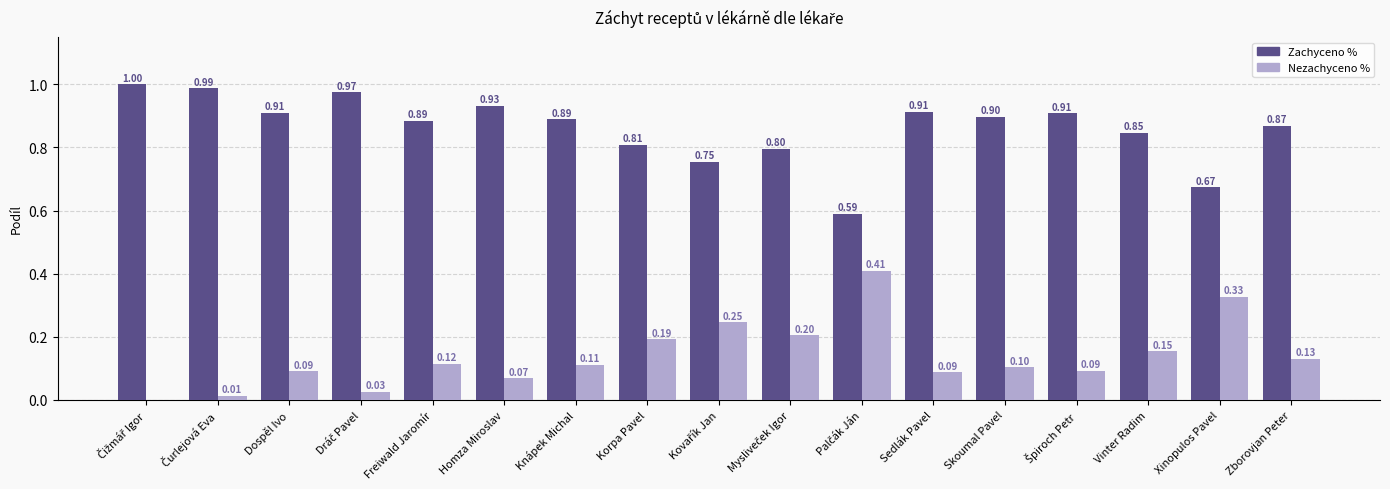

Which series has the largest total across all categories?

Zachyceno %